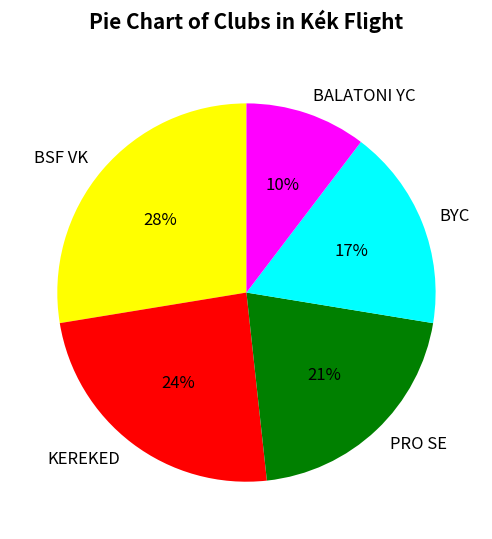

The PRO SE slice represents 31% of the pie. True or false?

False